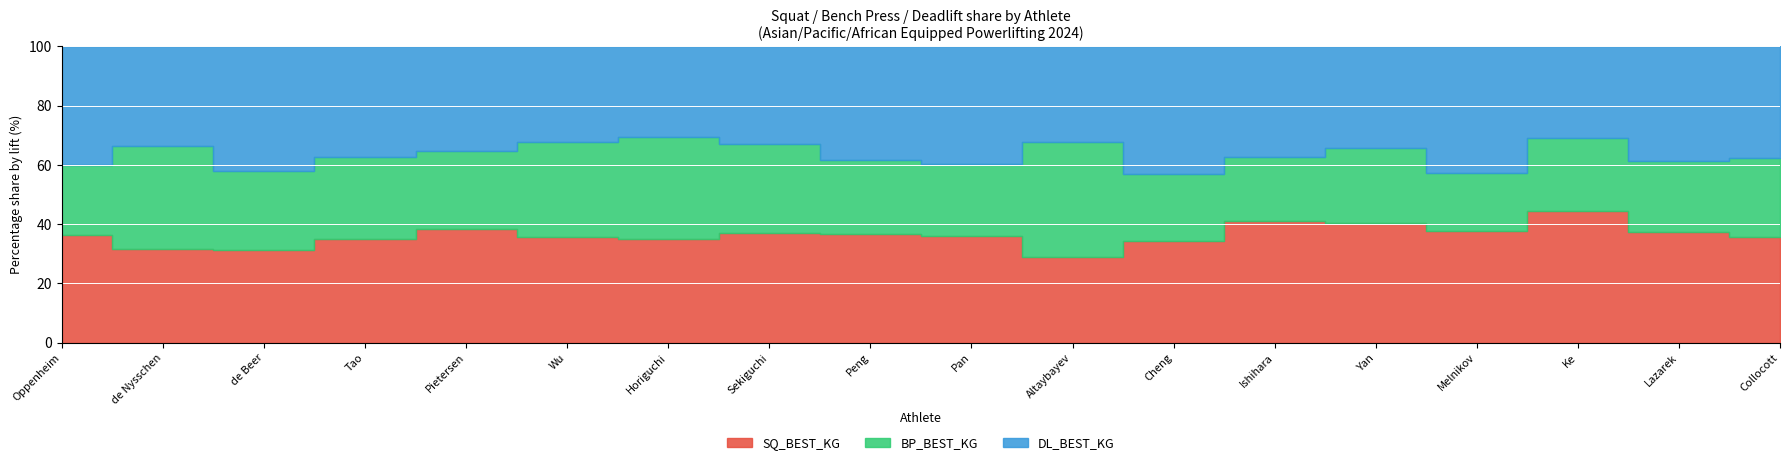

At how many categories does at least one series exceed 332?

1